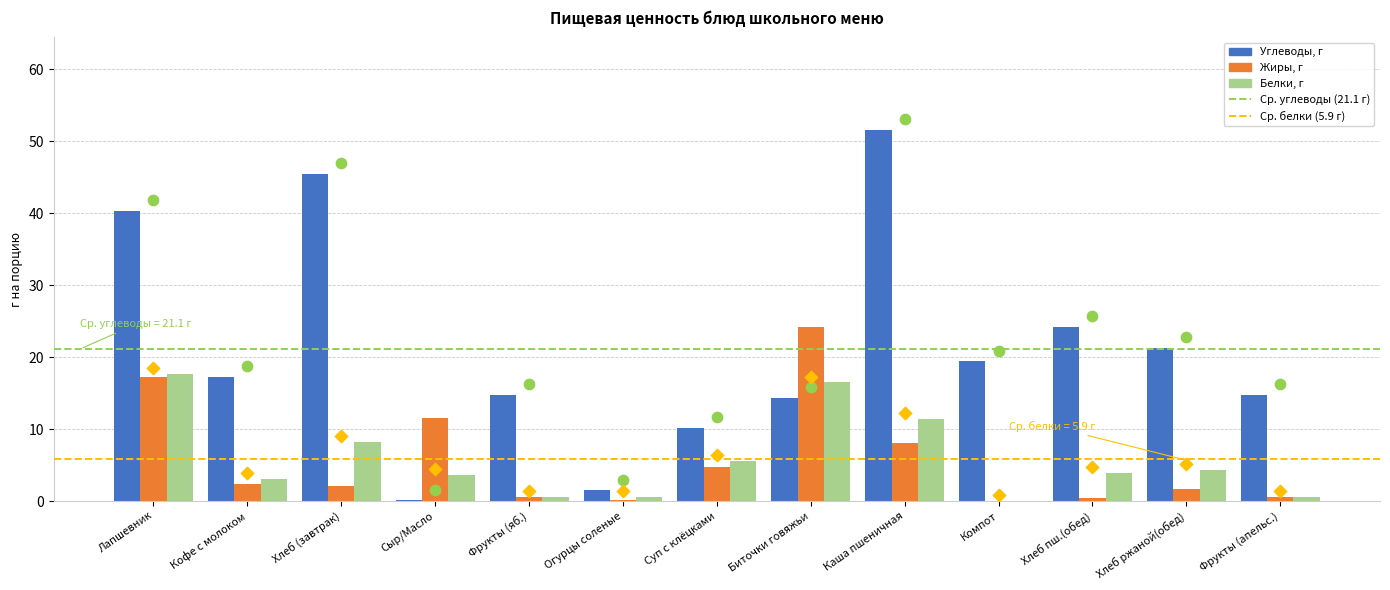

At which category is the sum across all series the highest?

Каша пшеничная